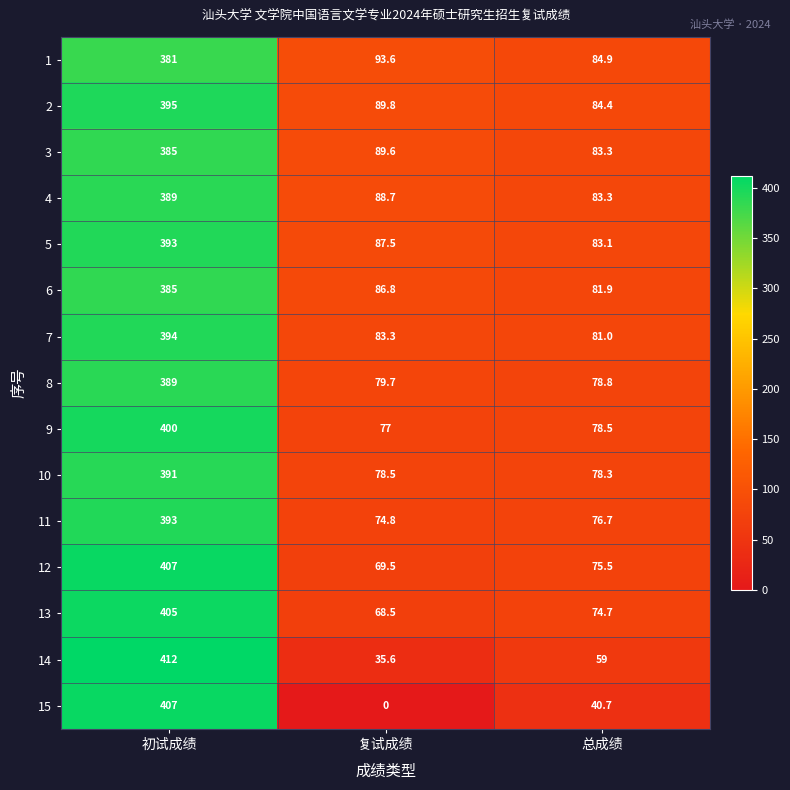

The 6 series shows 570.6 at 初试成绩. True or false?

False